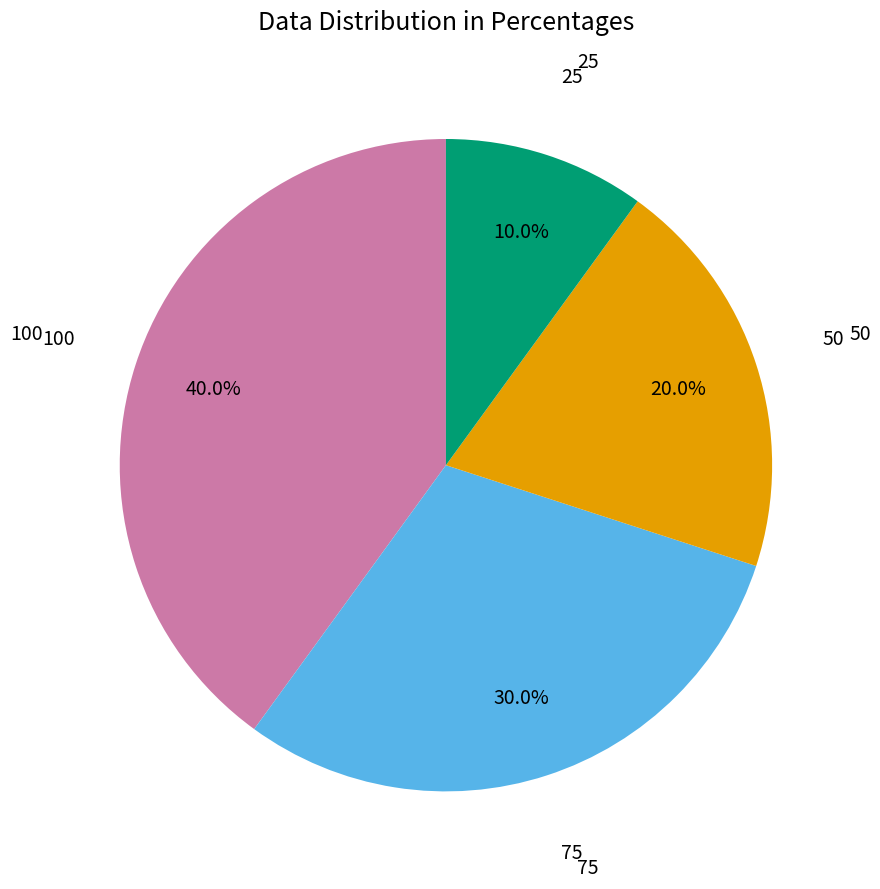

Is there a majority slice in this chart?

No